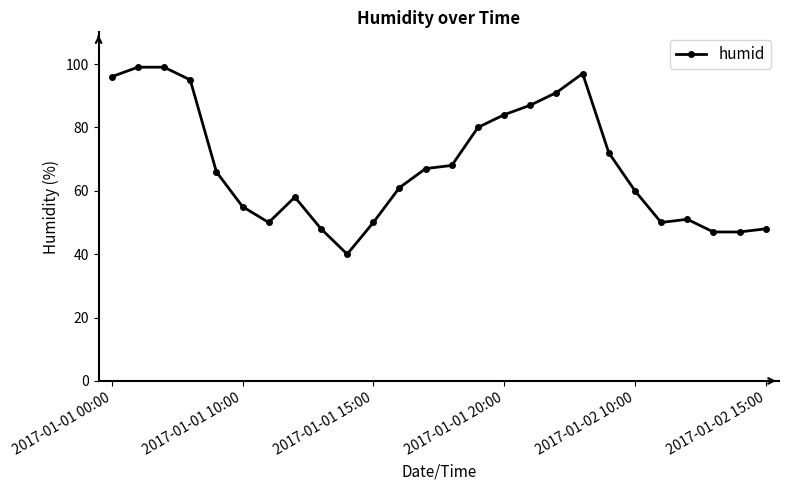

True or false: there are more than 0 points higher than both neighbors.

True